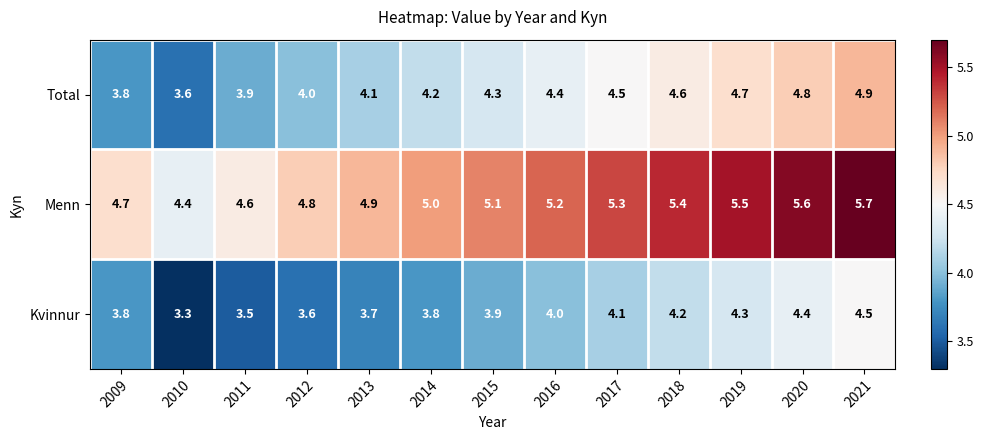

Which label corresponds to the largest value in the chart?

2021